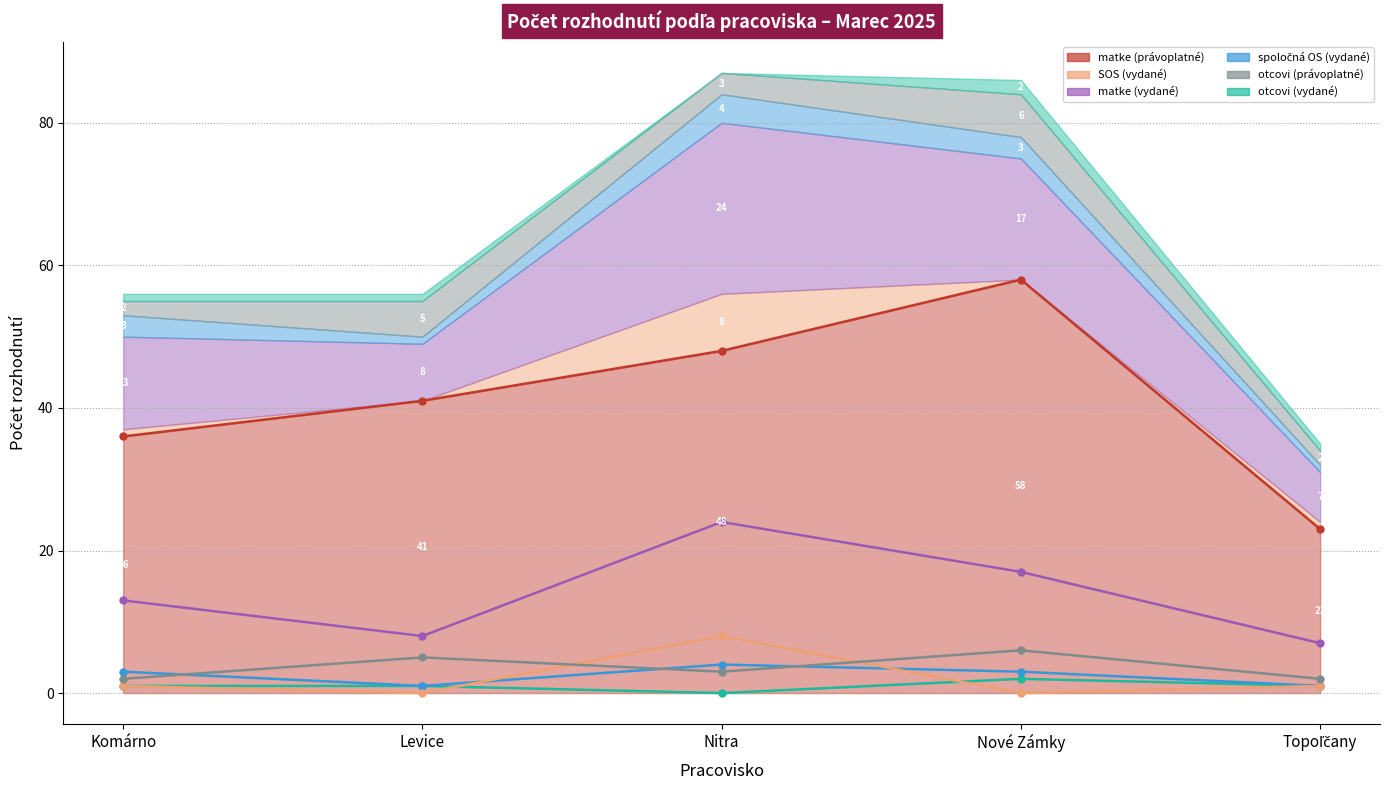

Reading left to right, what are all the values shown in this chart?

matke (vydané): 13	8	24	17	7
otcovi (vydané): 1	1	0	2	1
spoločná OS (vydané): 3	1	4	3	1
SOS (vydané): 1	0	8	0	1
matke (právoplatné): 36	41	48	58	23
otcovi (právoplatné): 2	5	3	6	2